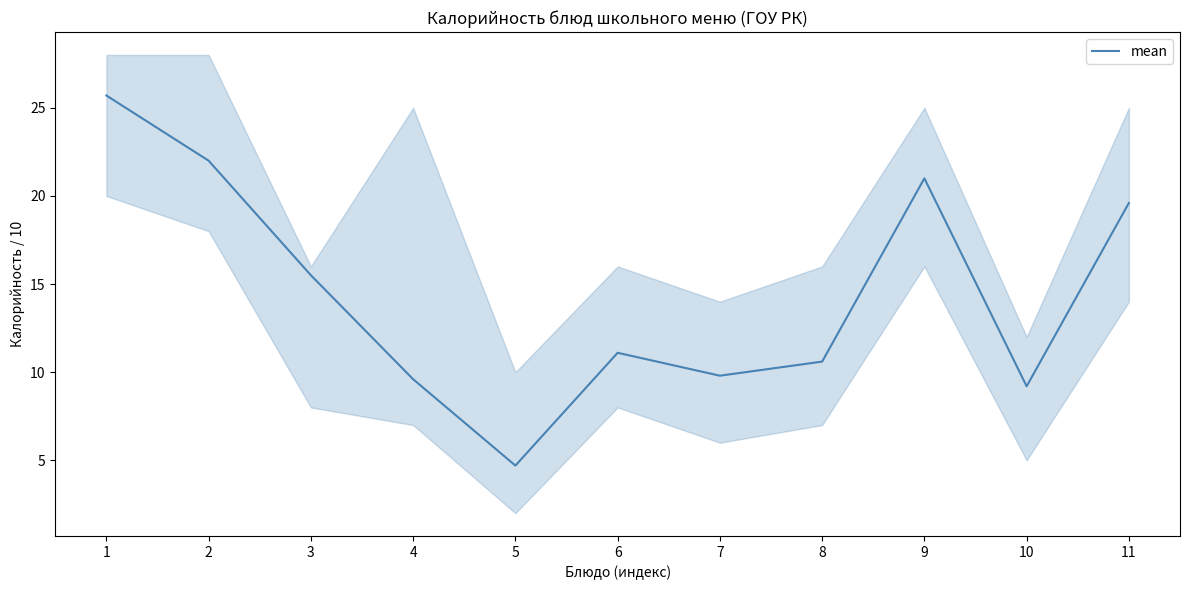

What is the smallest value displayed?

4.7